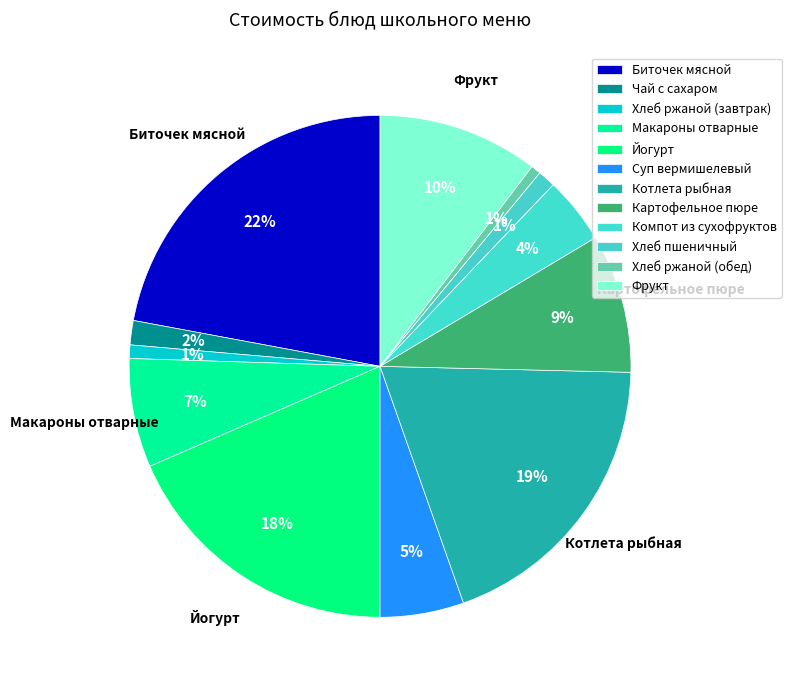

Does any single category account for the majority?

No